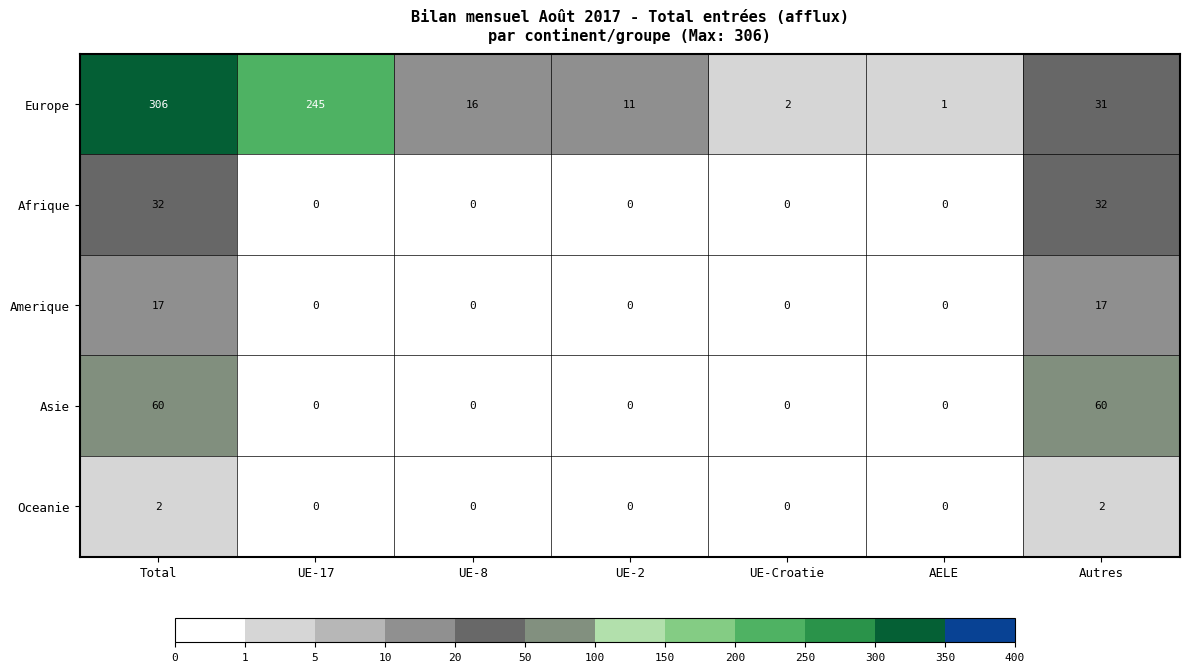

What is the maximum value shown in the chart?

306